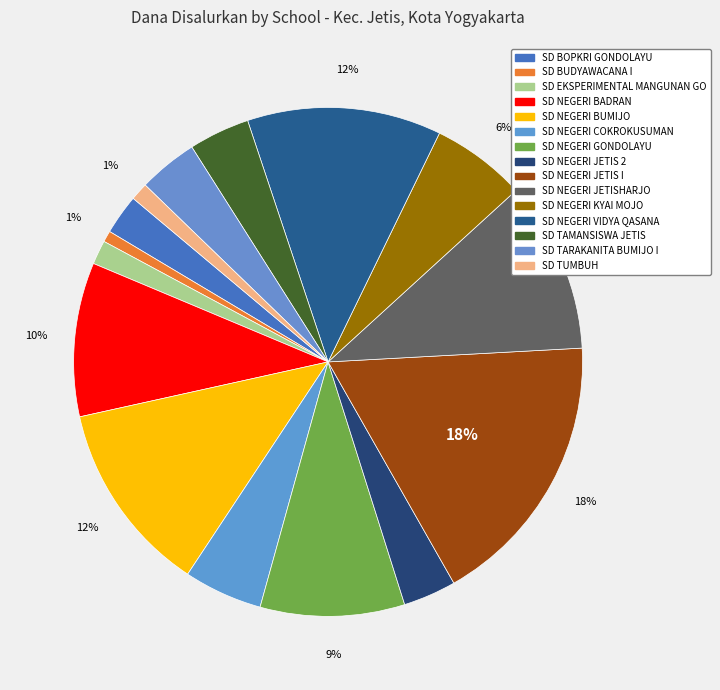

How much of the chart is everything except SD NEGERI JETIS 2?

96.6%